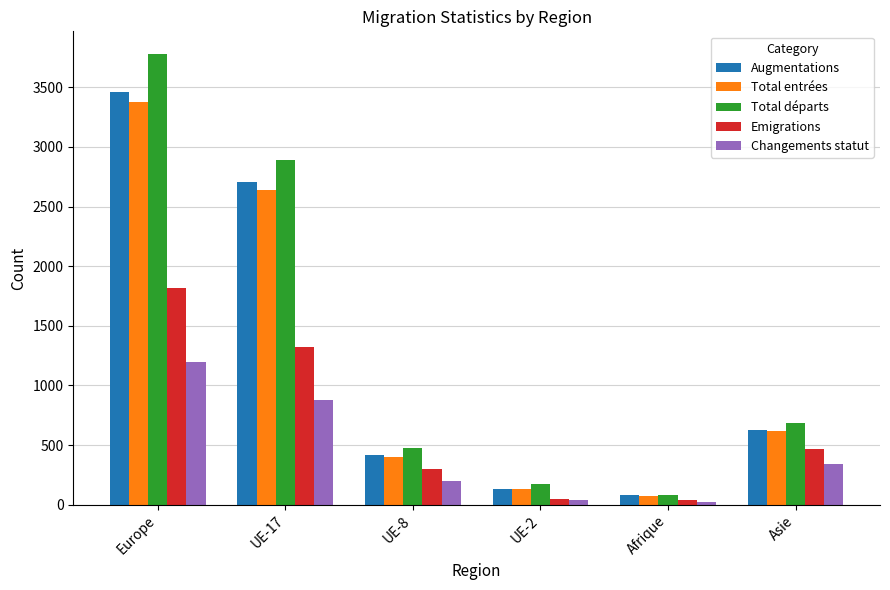

At which label does Total départs reach its peak?

Europe